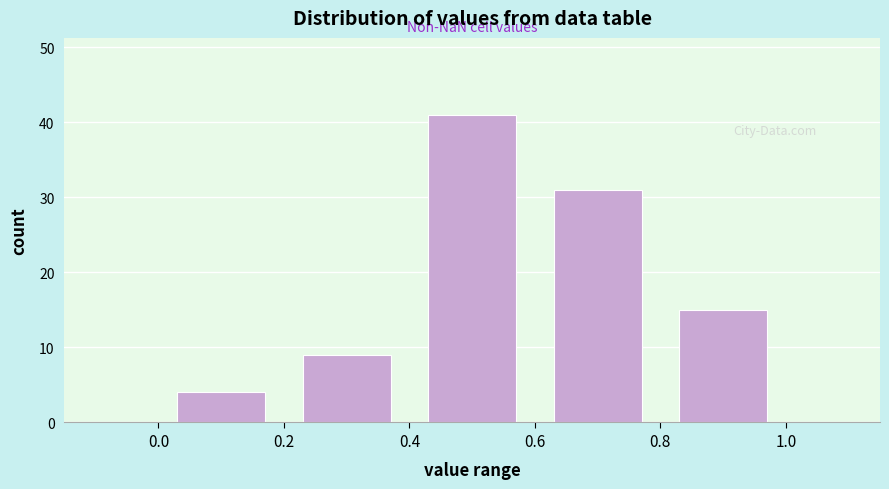

Which range on the x-axis has the tallest bar?

0.4 to 0.6